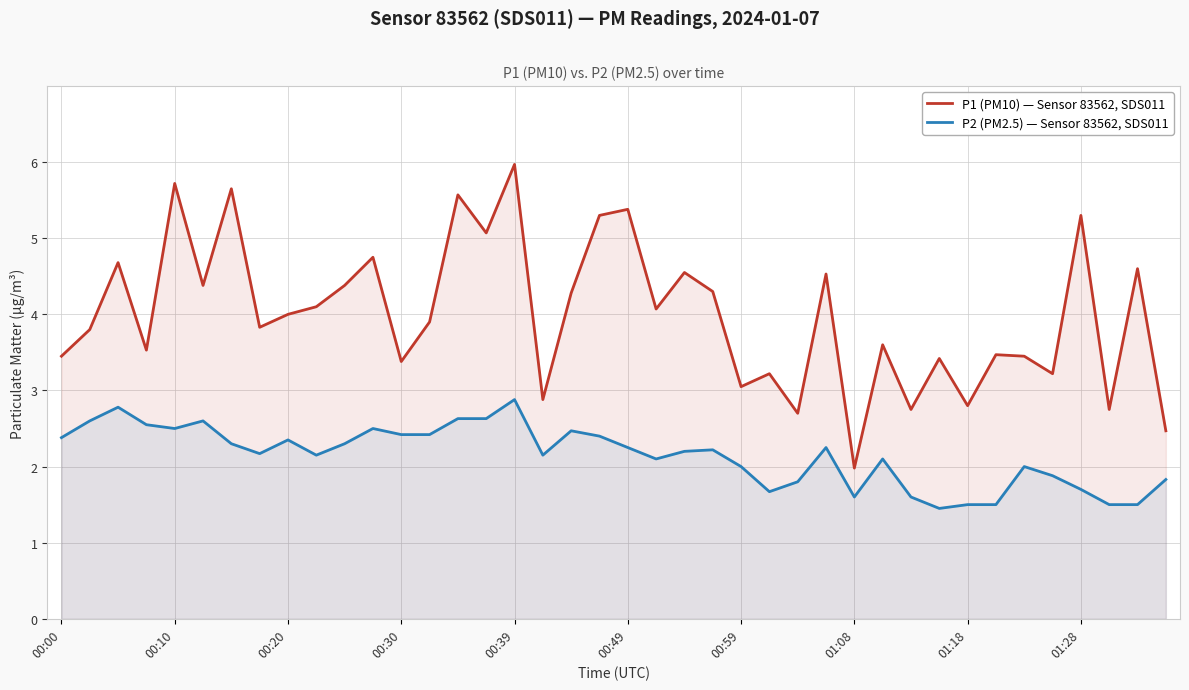

Rank the series by their maximum value, from lowest to highest.

P2 (PM2.5) — Sensor 83562, SDS011, P1 (PM10) — Sensor 83562, SDS011